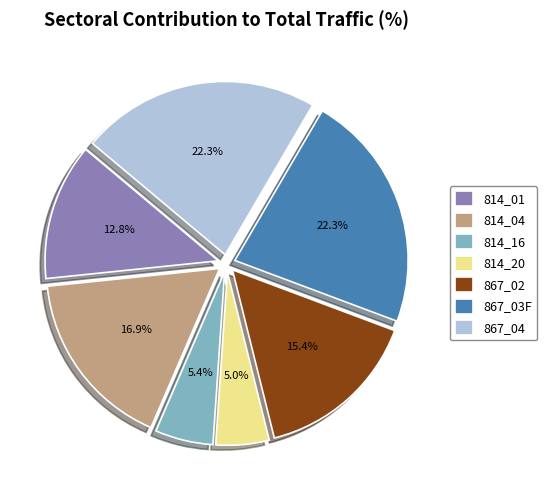

Combined, do 814_04 and 867_03F account for over 50%?

No